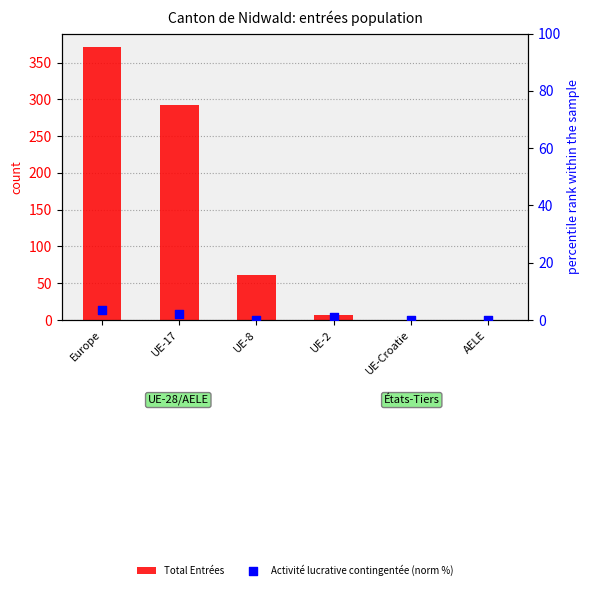

At which category is the sum across all series the highest?

Europe